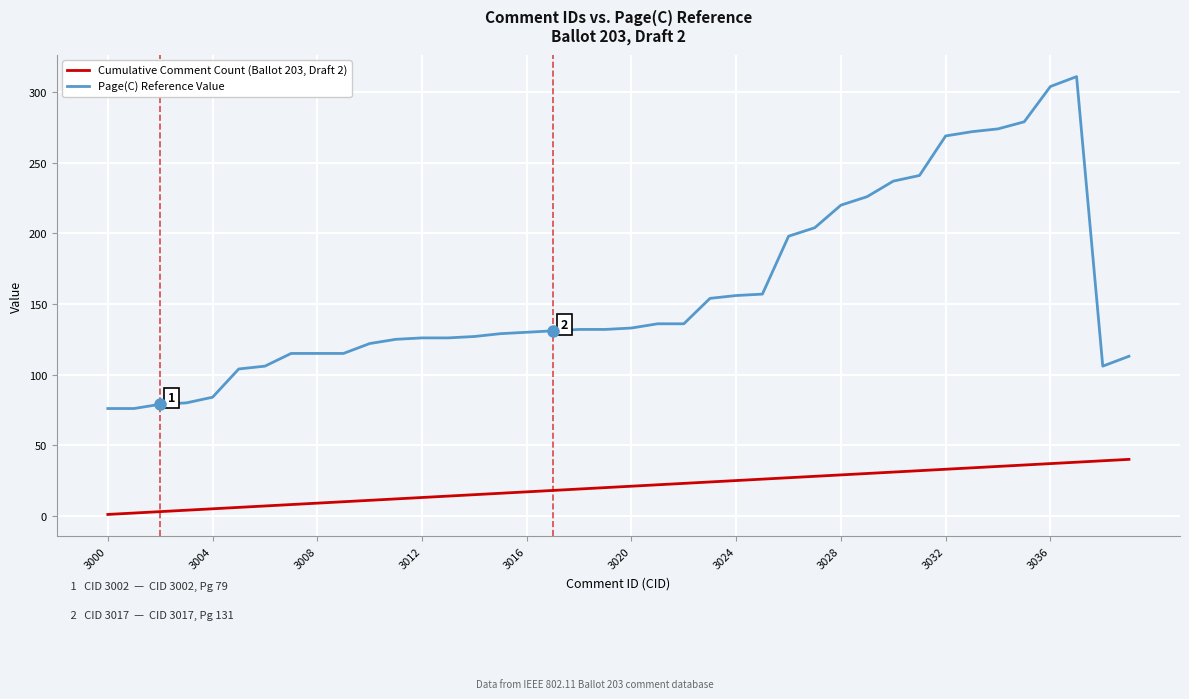

True or false: Page(C) Reference Value and Cumulative Comment Count (Ballot 203, Draft 2) cross at least once.

False